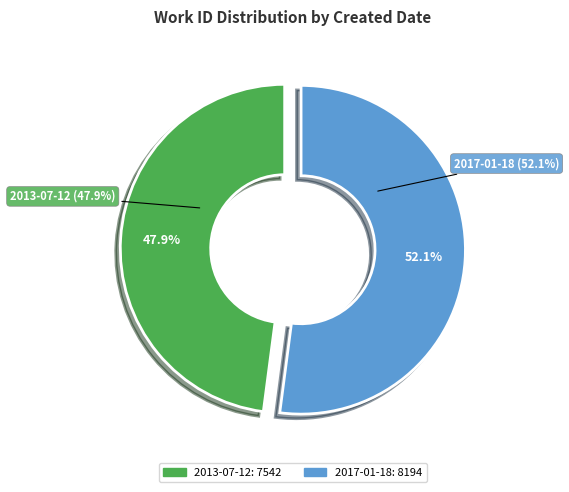

Do 2017-01-18 and 2013-07-12 together represent more than half of the pie?

Yes